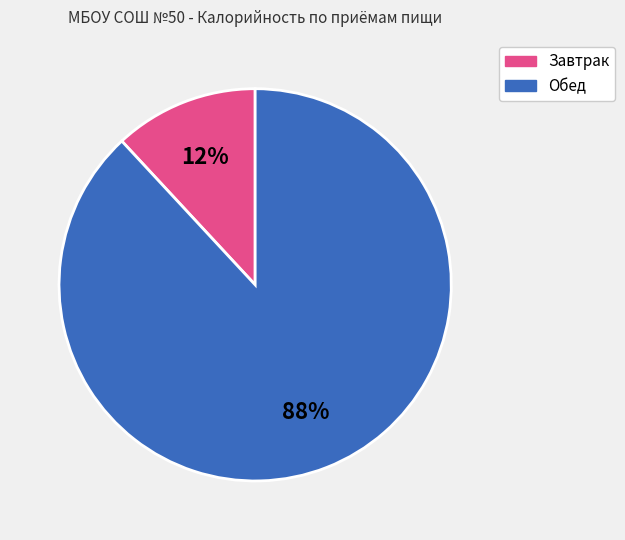

Which slice is the smallest?

Завтрак